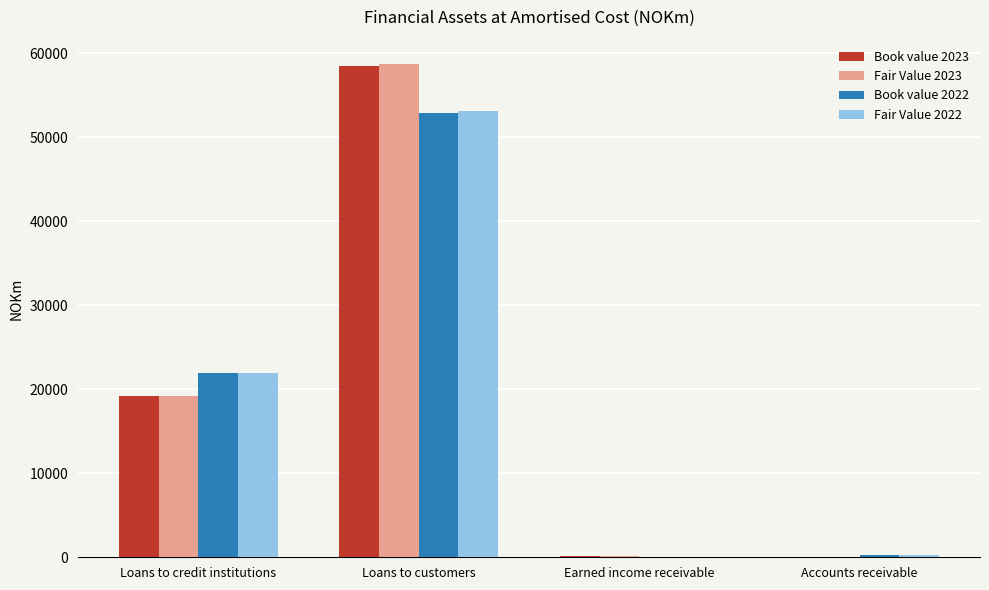

What is the total value across all series at Loans to credit institutions?

82426